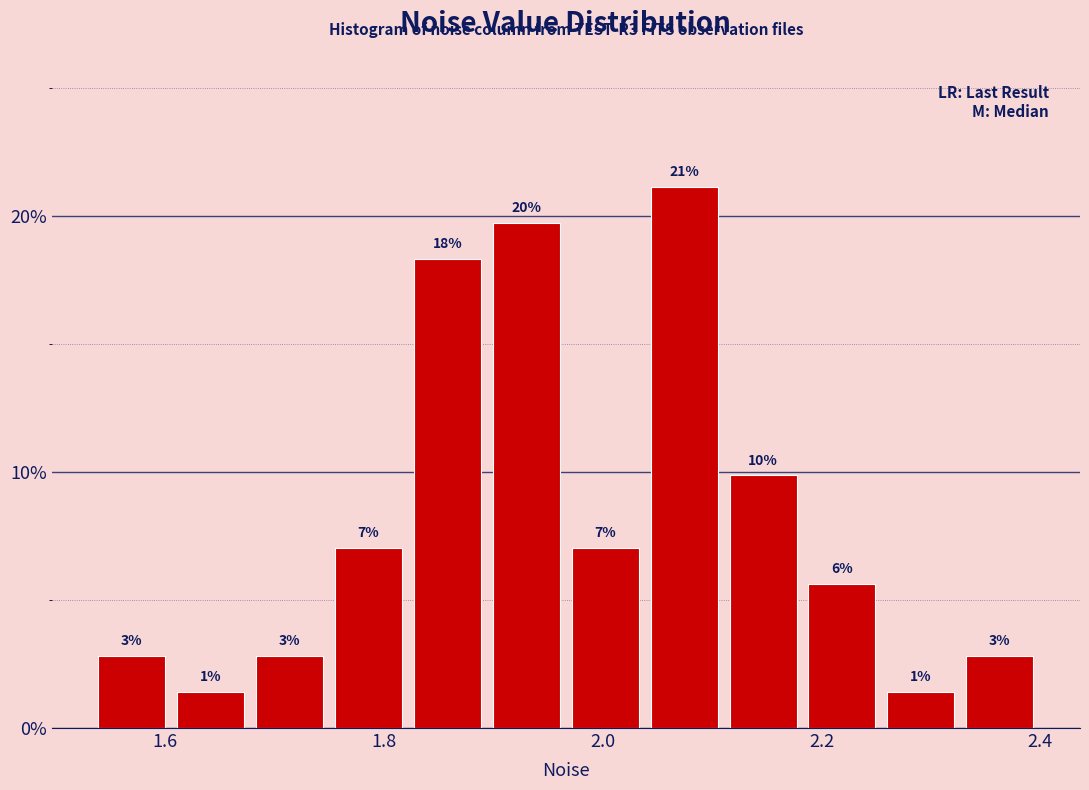

Around what value on the x-axis is the tallest bar? Give the approximate position of its centre, as read against the axis.

2.08